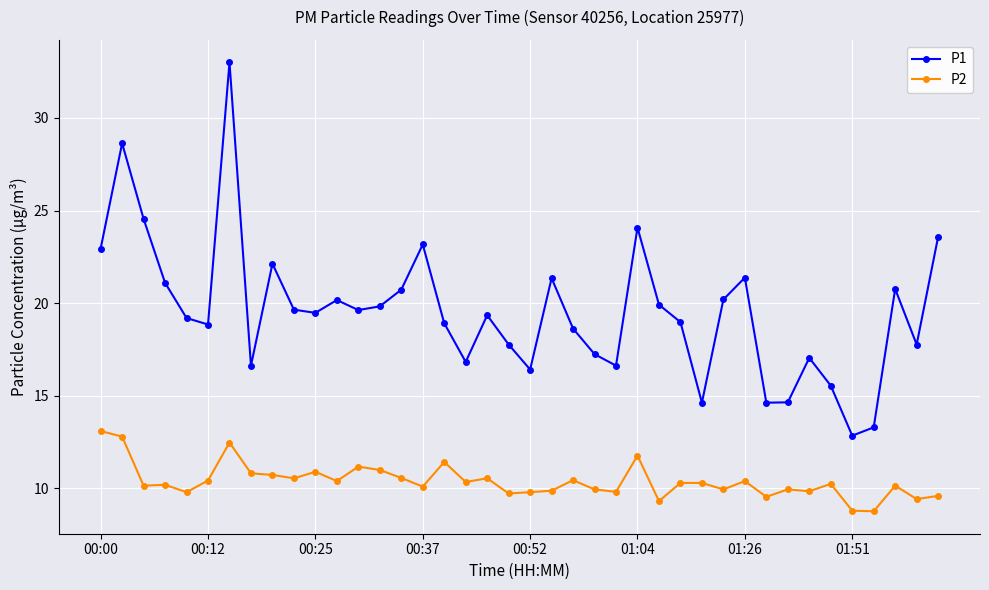

Which series has the largest range (max minus min)?

P1